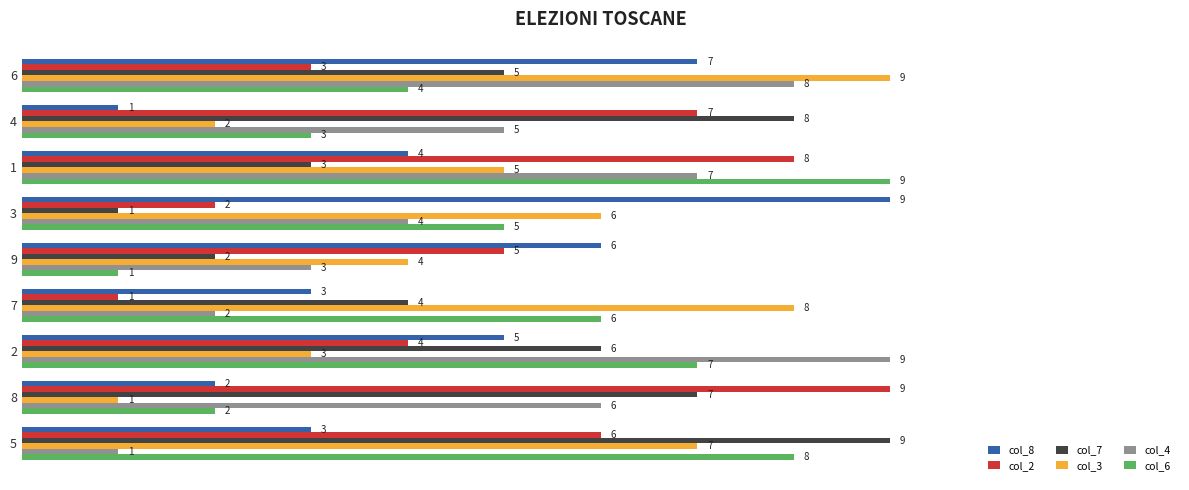

What is the approximate value of col_6 at 6?

4